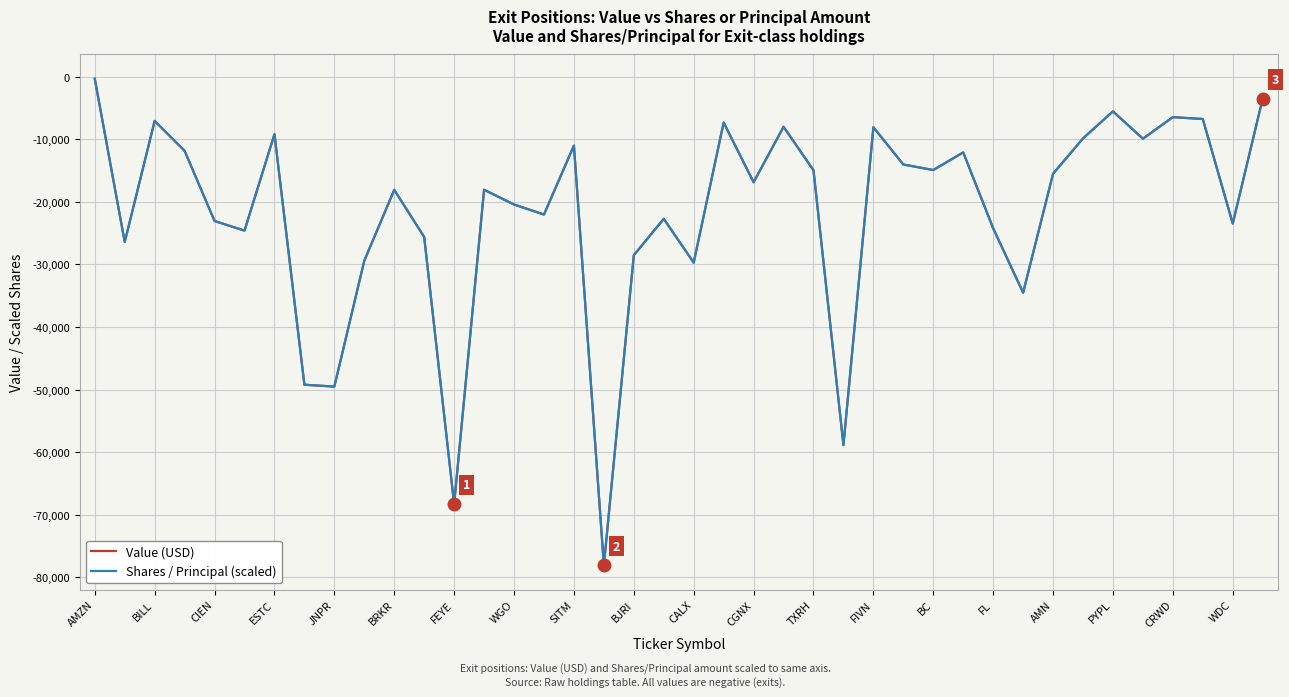

What is the minimum value for Value (USD)?

-78056.0